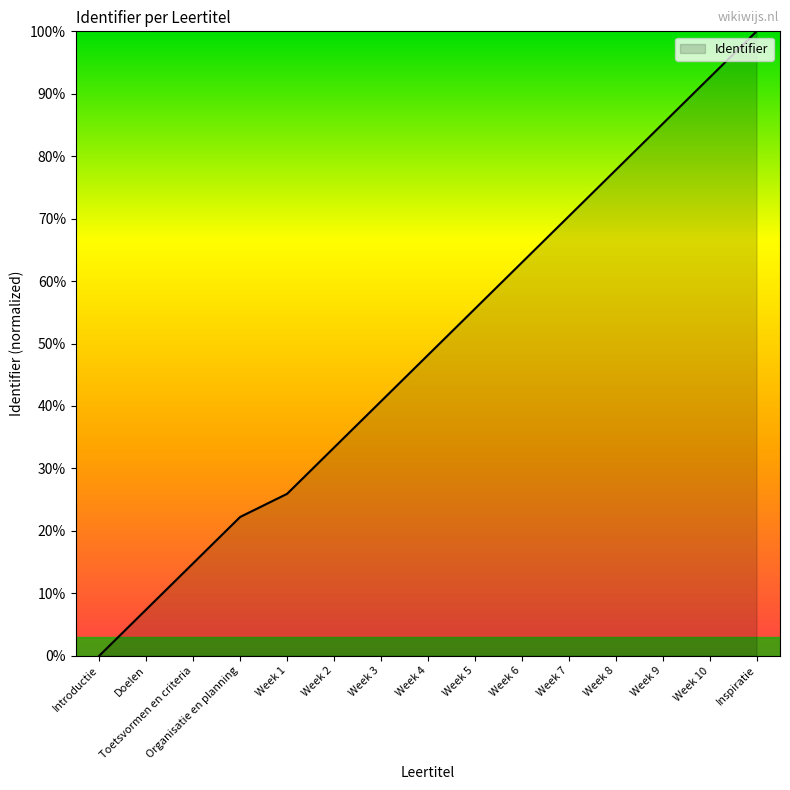

Which label corresponds to the smallest value in the chart?

Introductie